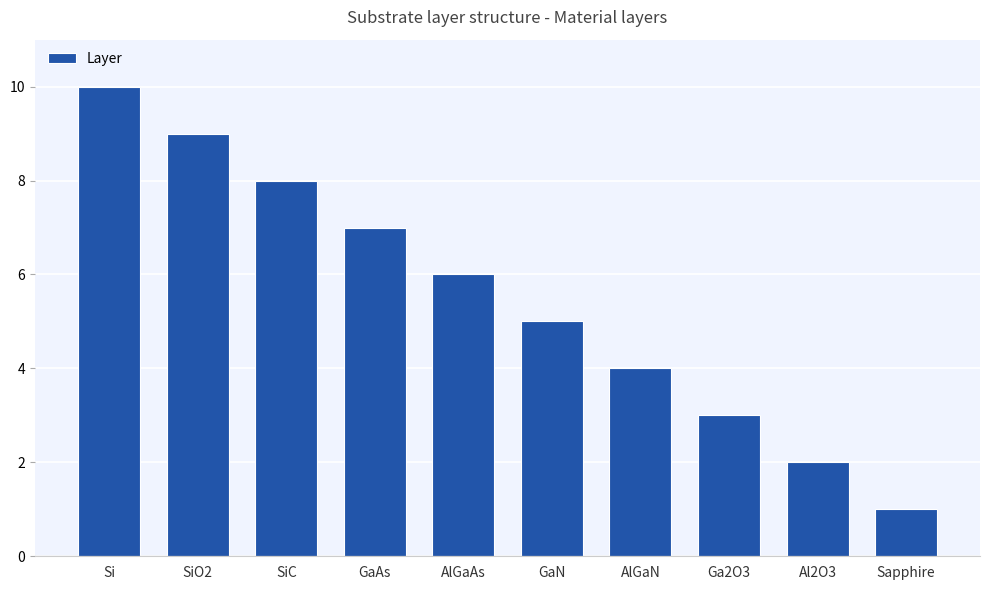

What is the minimum value shown in the chart?

1